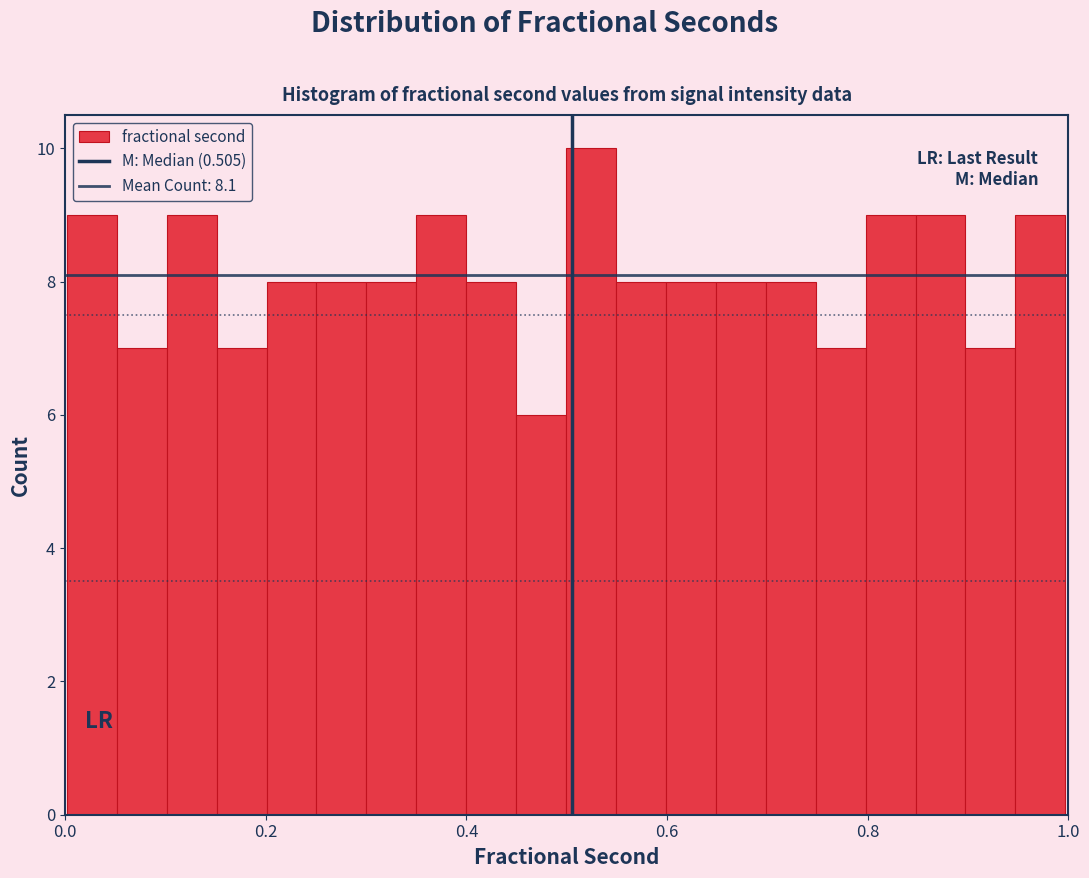

Around what value on the x-axis is the tallest bar? Give the approximate position of its centre, as read against the axis.

0.52